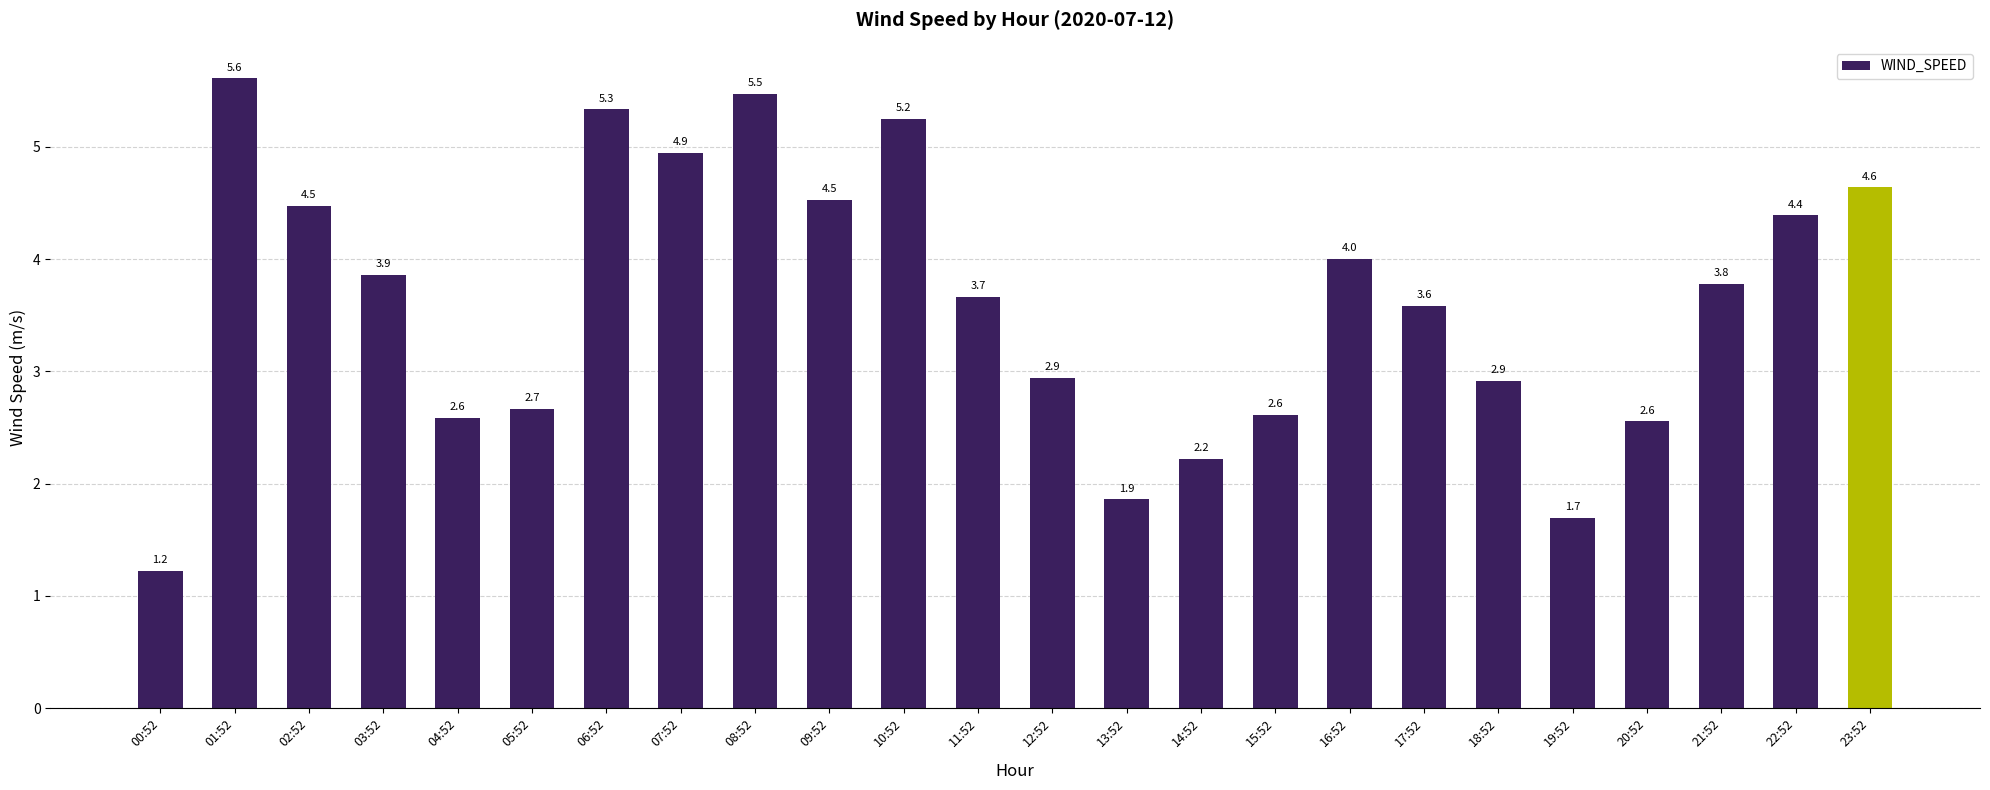

Read the value at 08:52.

5.5